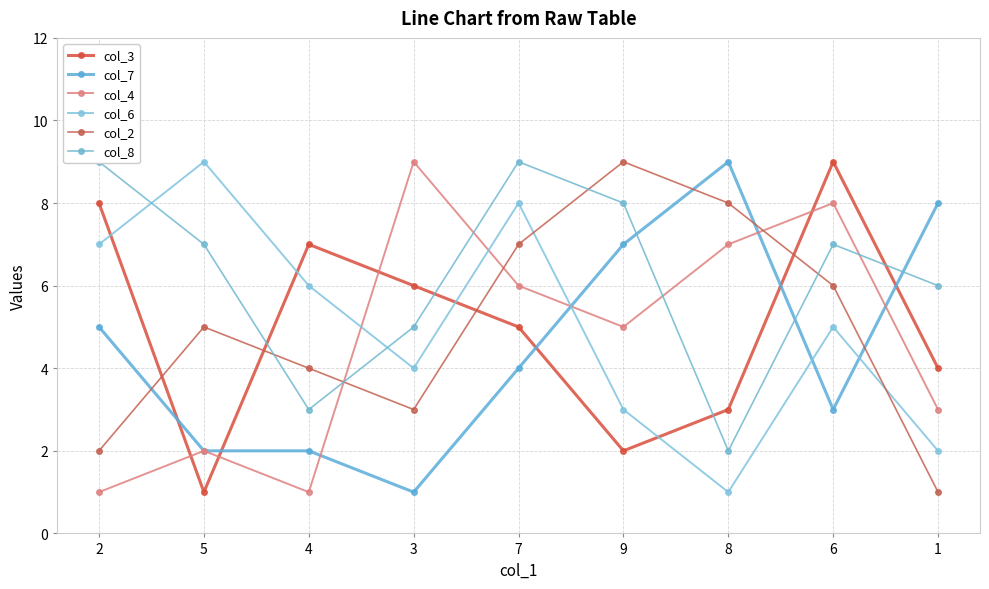

At which category is the sum across all series the highest?

7